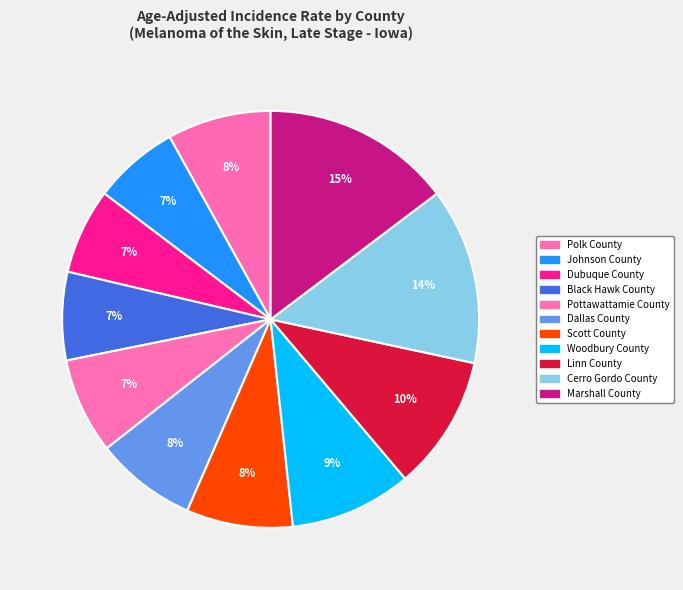

To the nearest percent, what percentage of the pie is Pottawattamie County?

7%